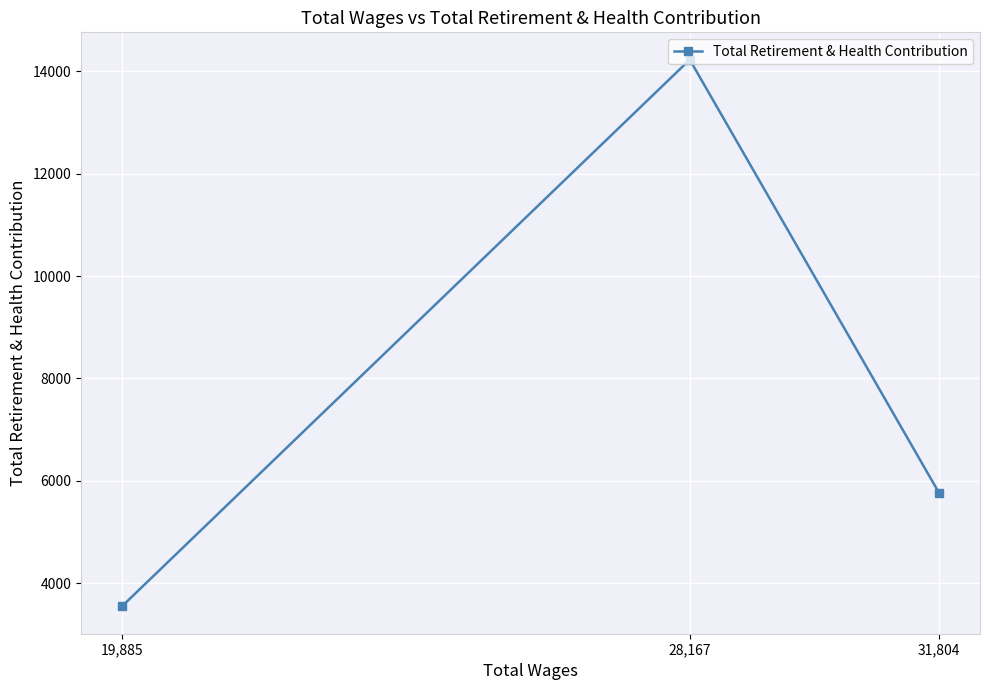

How many series are shown in this chart?

1